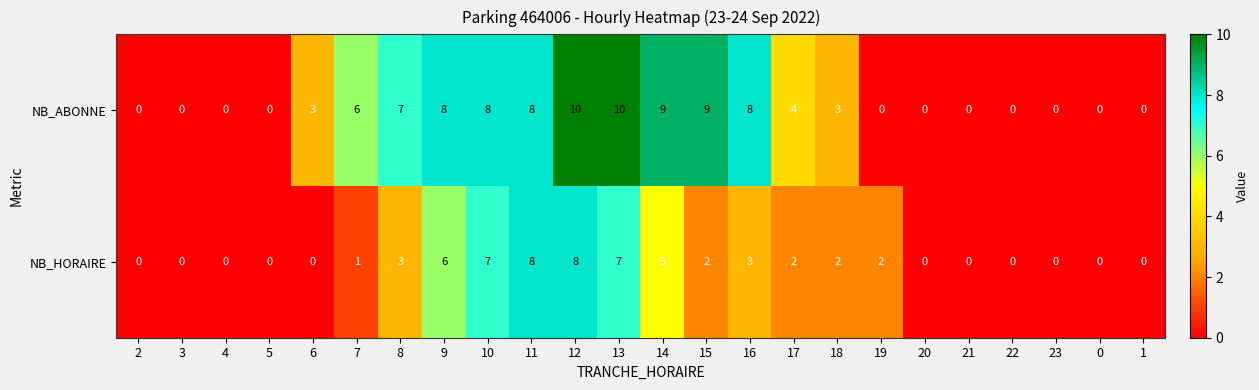

Read the NB_HORAIRE value at 14.

5